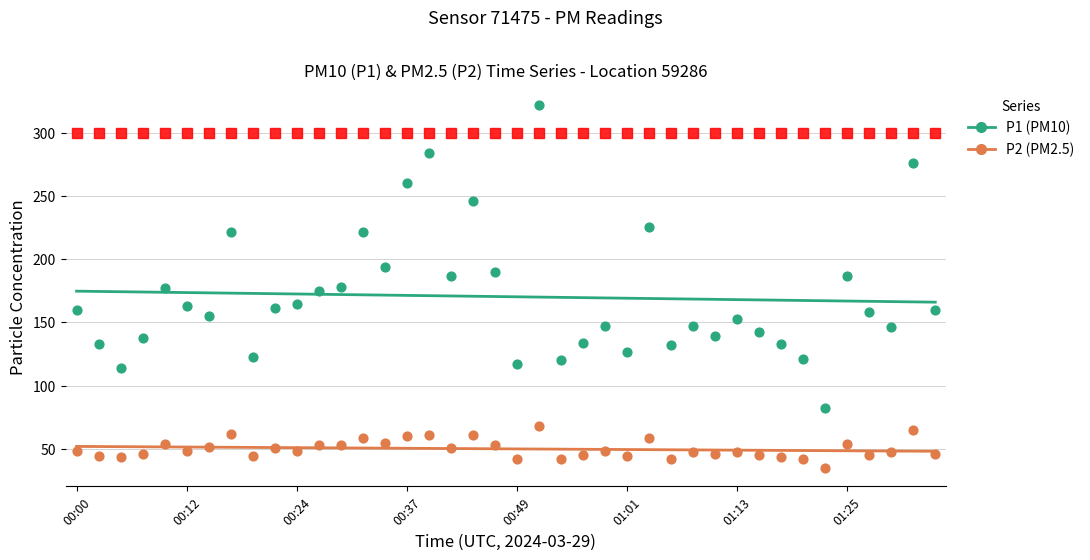

Which series contains the lowest Y value?

P2 (PM2.5)